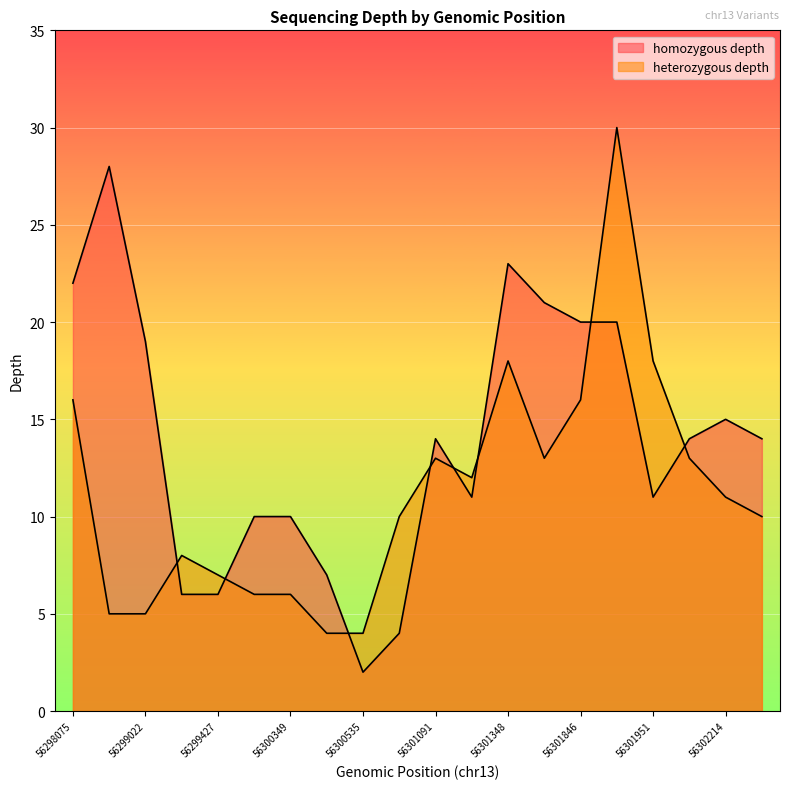

At which category is the sum across all series the highest?

56301875